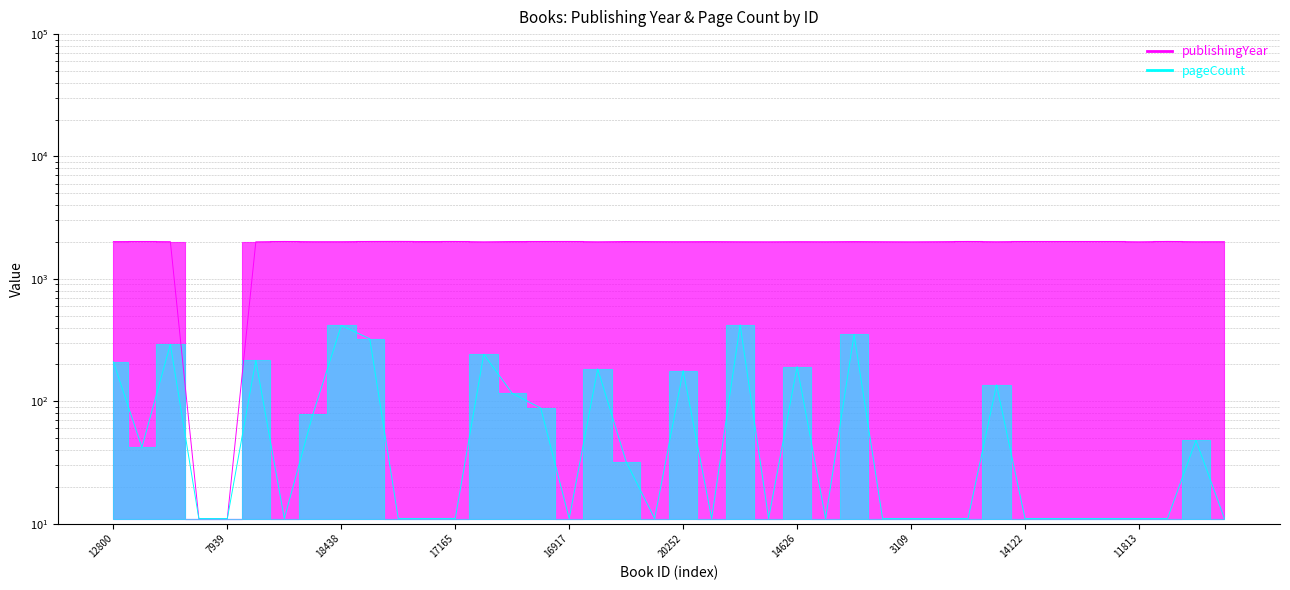

Does the chart have visible grid lines?

Yes